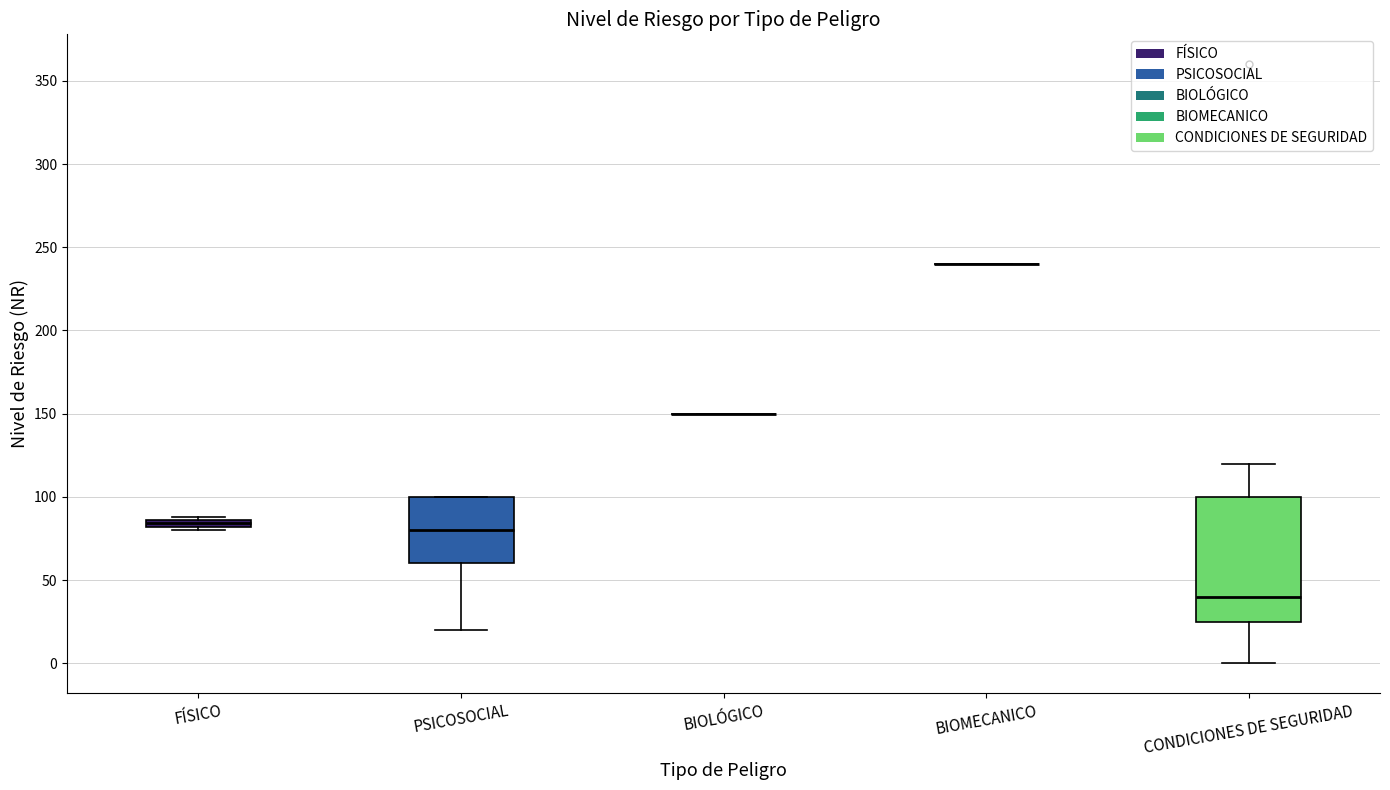

Comparing the boxes themselves (not the whiskers), which one is the tallest?

CONDICIONES DE SEGURIDAD